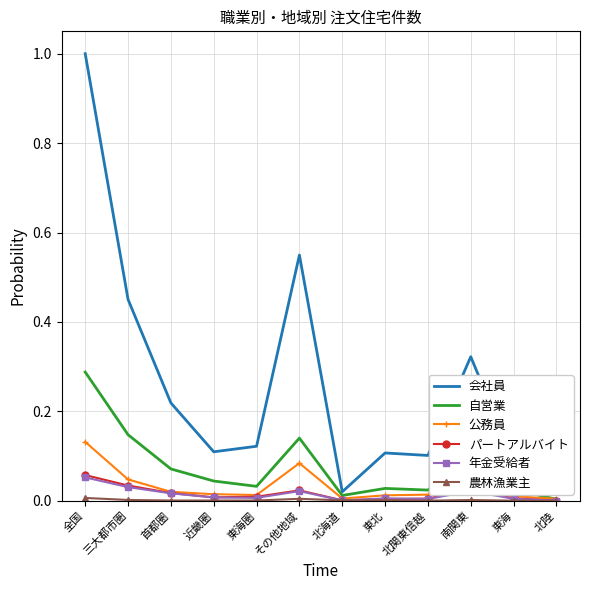

Which has a higher value, 東北 or 北海道?

東北